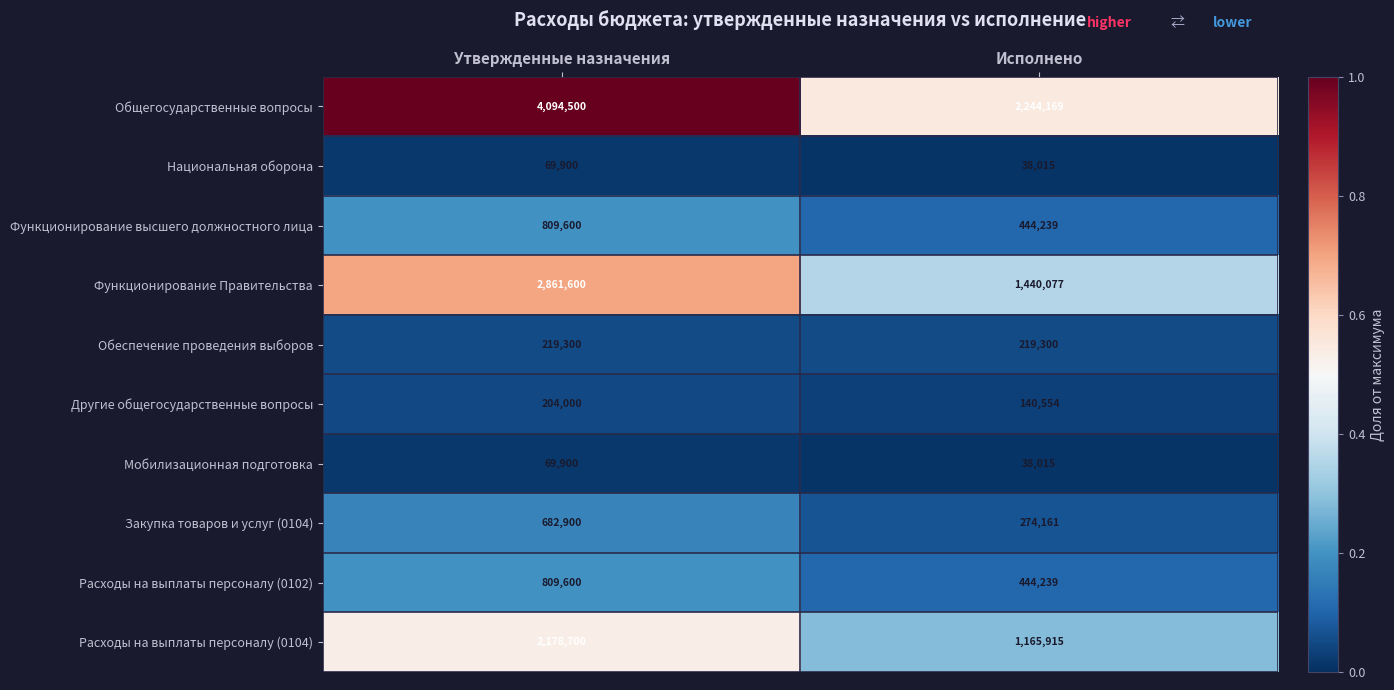

True or false: Функционирование высшего должностного лица has a value of 444239 at Исполнено.

True